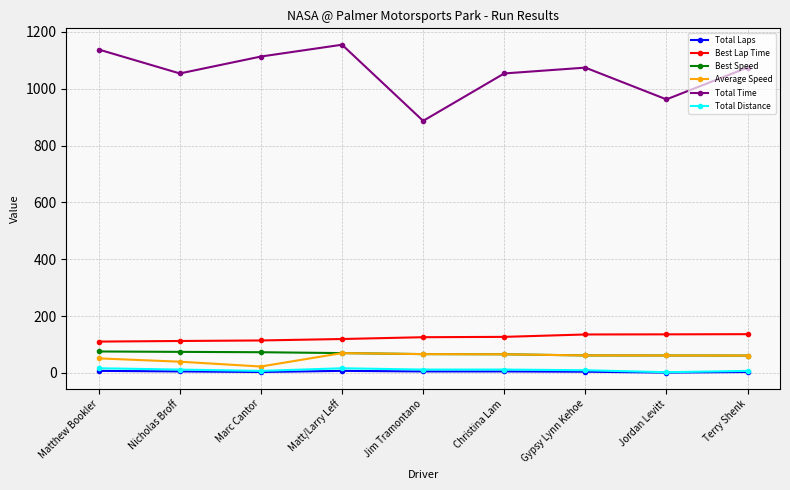

What is the maximum value for Total Time?

1154.8